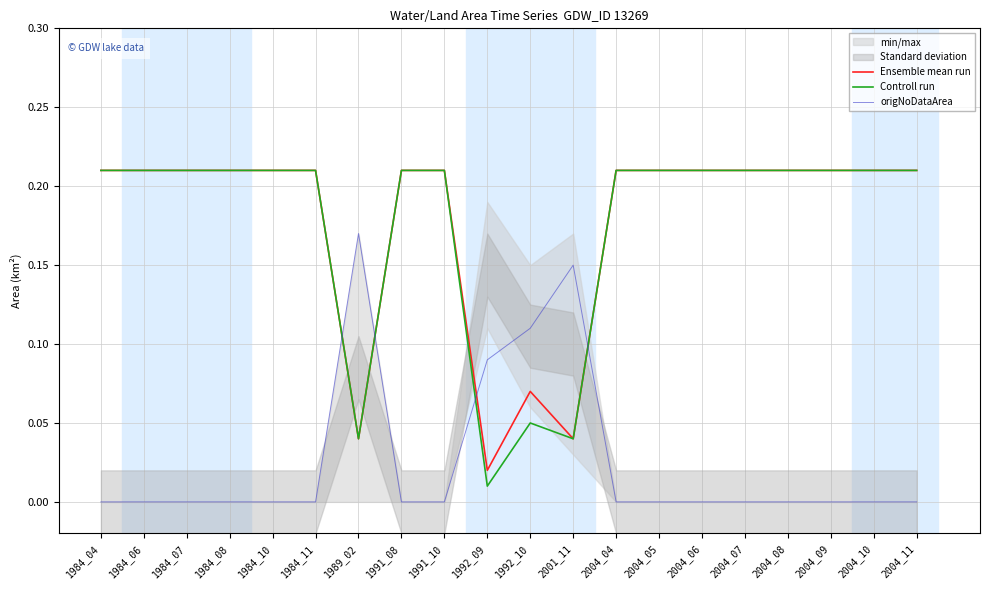

The value of Controll run at 2004_11 is 0.3. True or false?

False